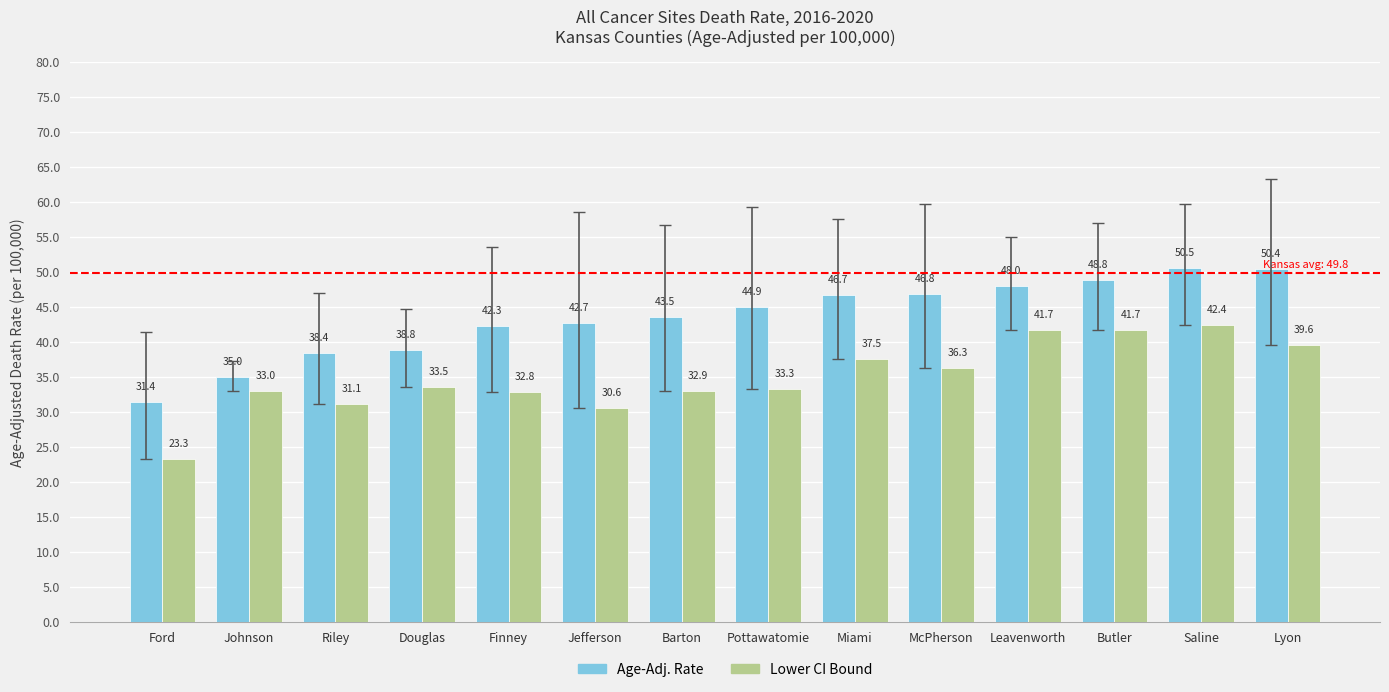

What is the lowest value of the Lower CI Bound series?

23.3